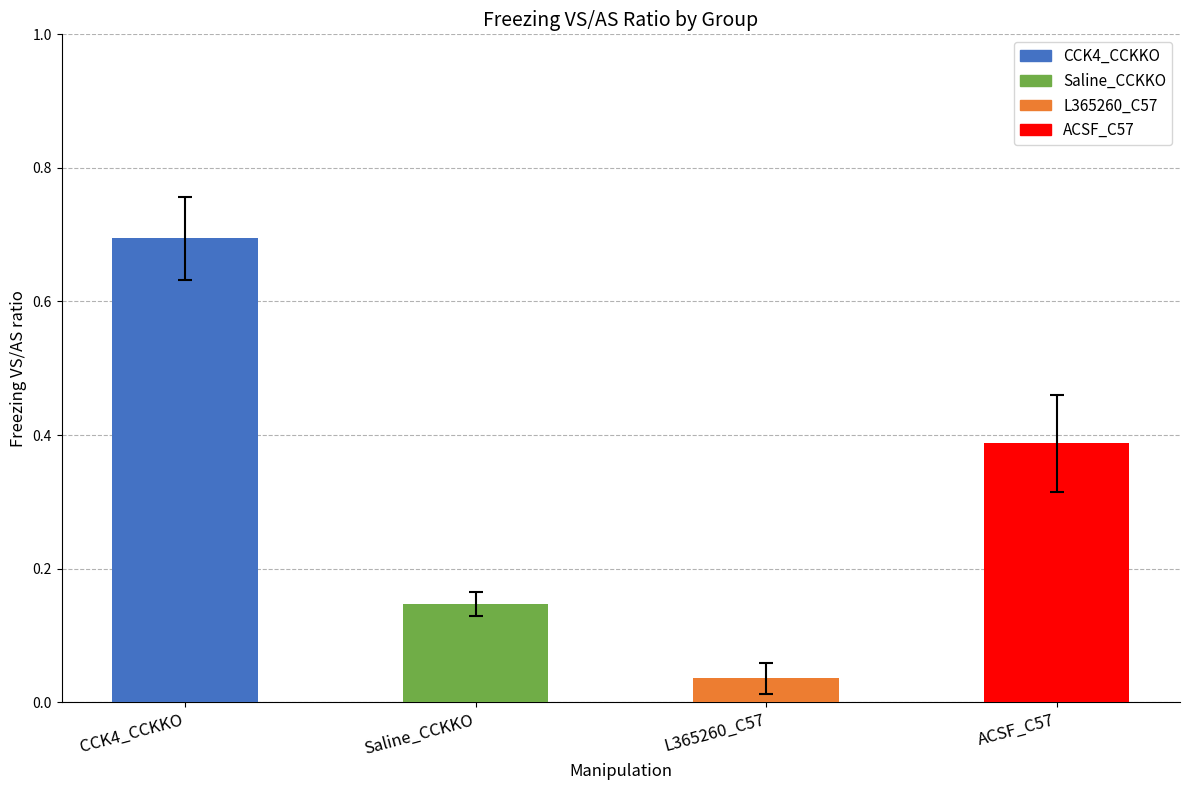

How many bars are there in total?

4